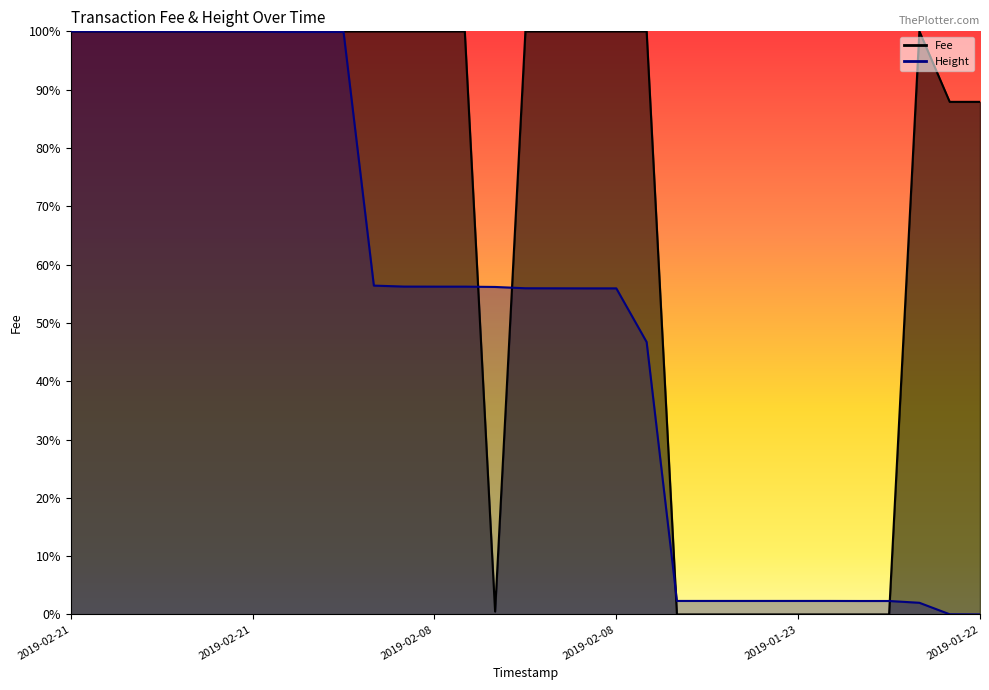

True or false: Fee has more than 0 points higher than both neighbors.

True